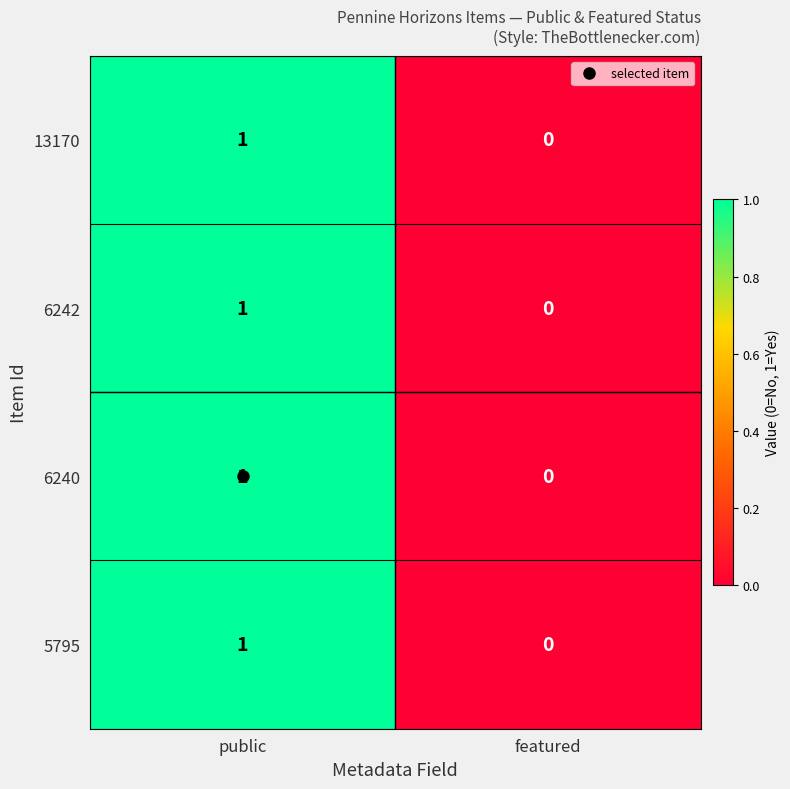

At which category is the sum across all series the highest?

public